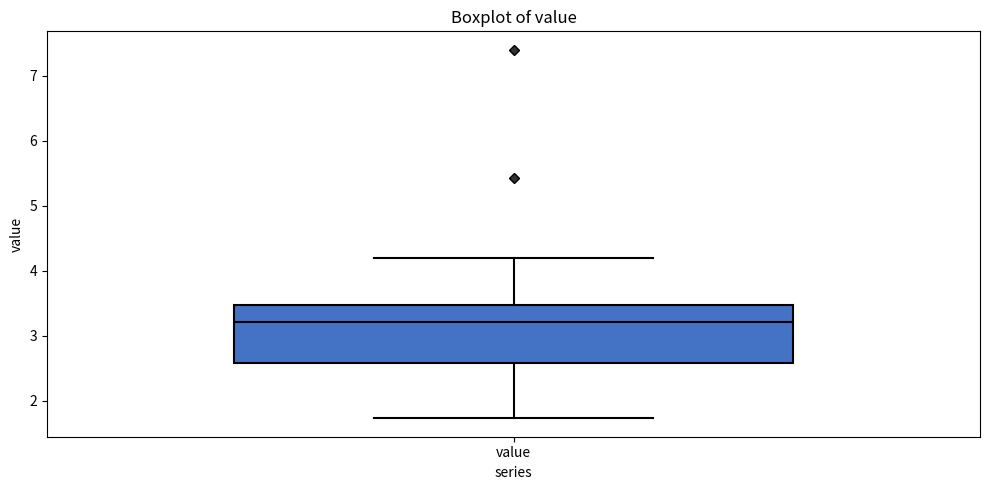

Transcribe this box plot: give where the median line is, the range the box spans, and where the two whiskers end, as read against the y-axis. The values are not printed on the chart, so give them approximately, as read against the axis.

median 3.2, box 2.6 to 3.5, whiskers 1.7 to 4.2